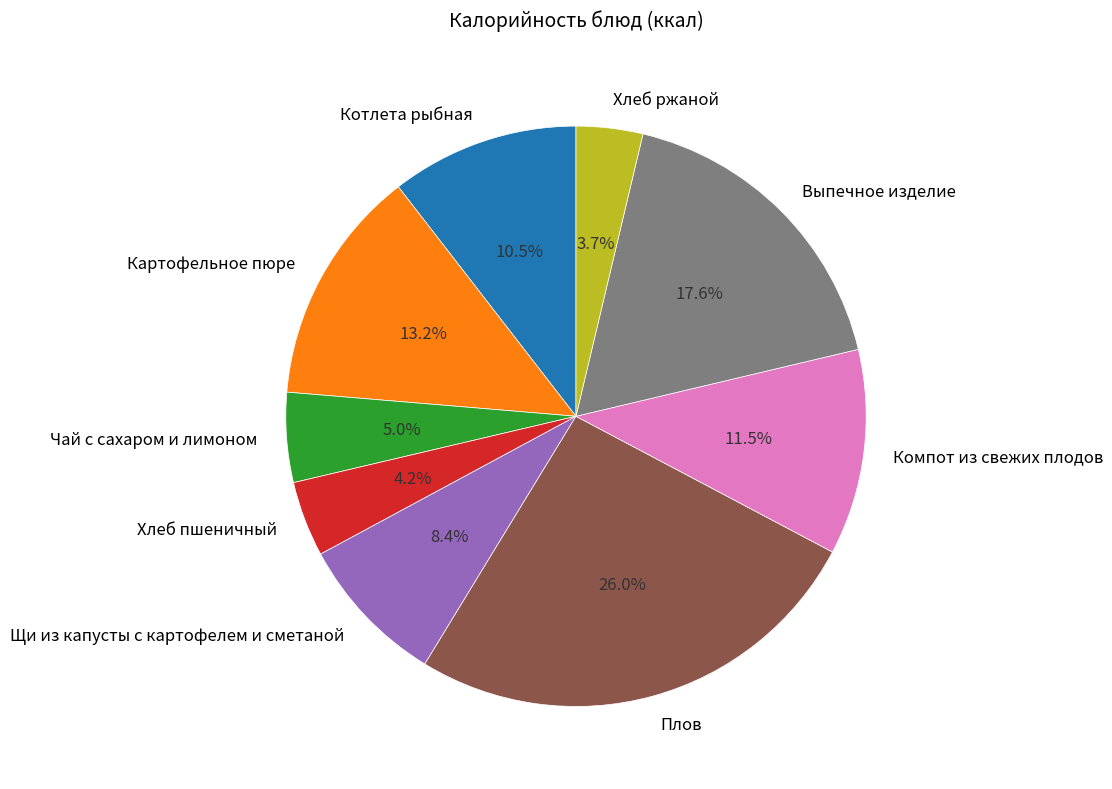

How many segments does this pie chart have?

9